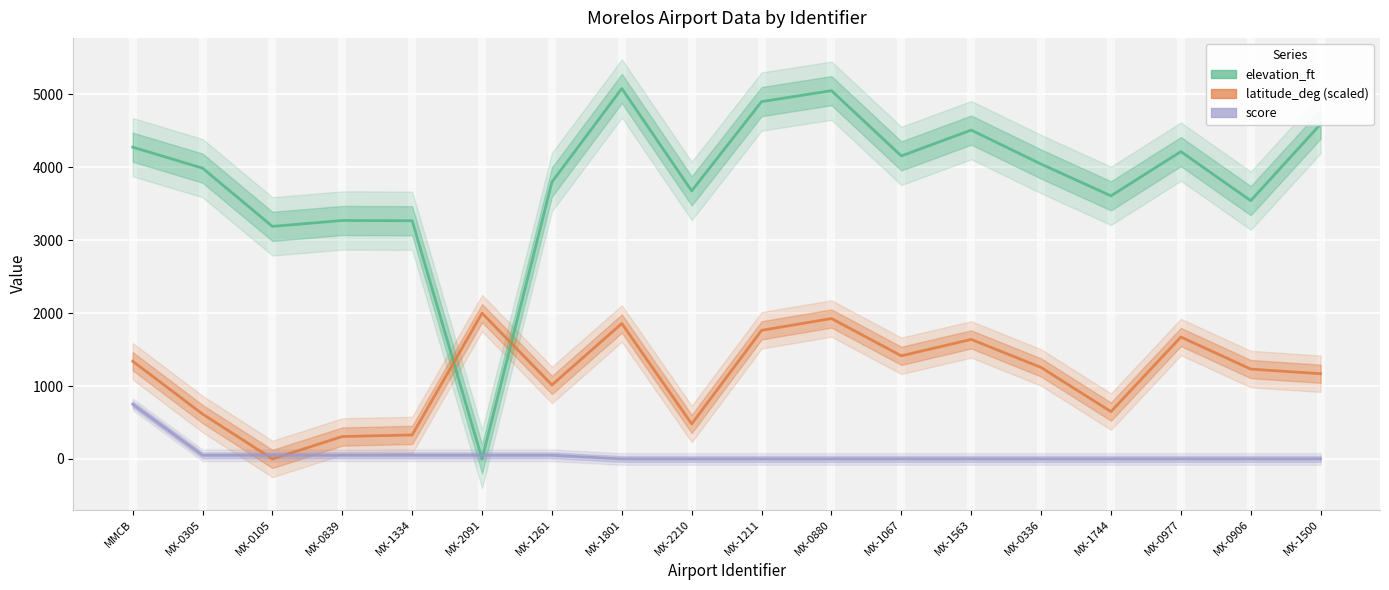

Read the elevation_ft value at MX-1261.

3799.0